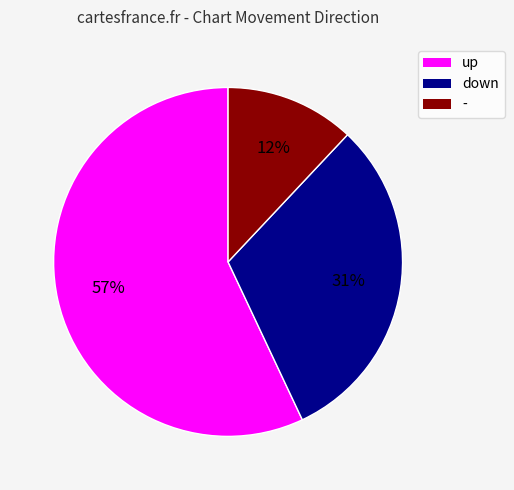

Is it true that - is 2% of the pie?

False